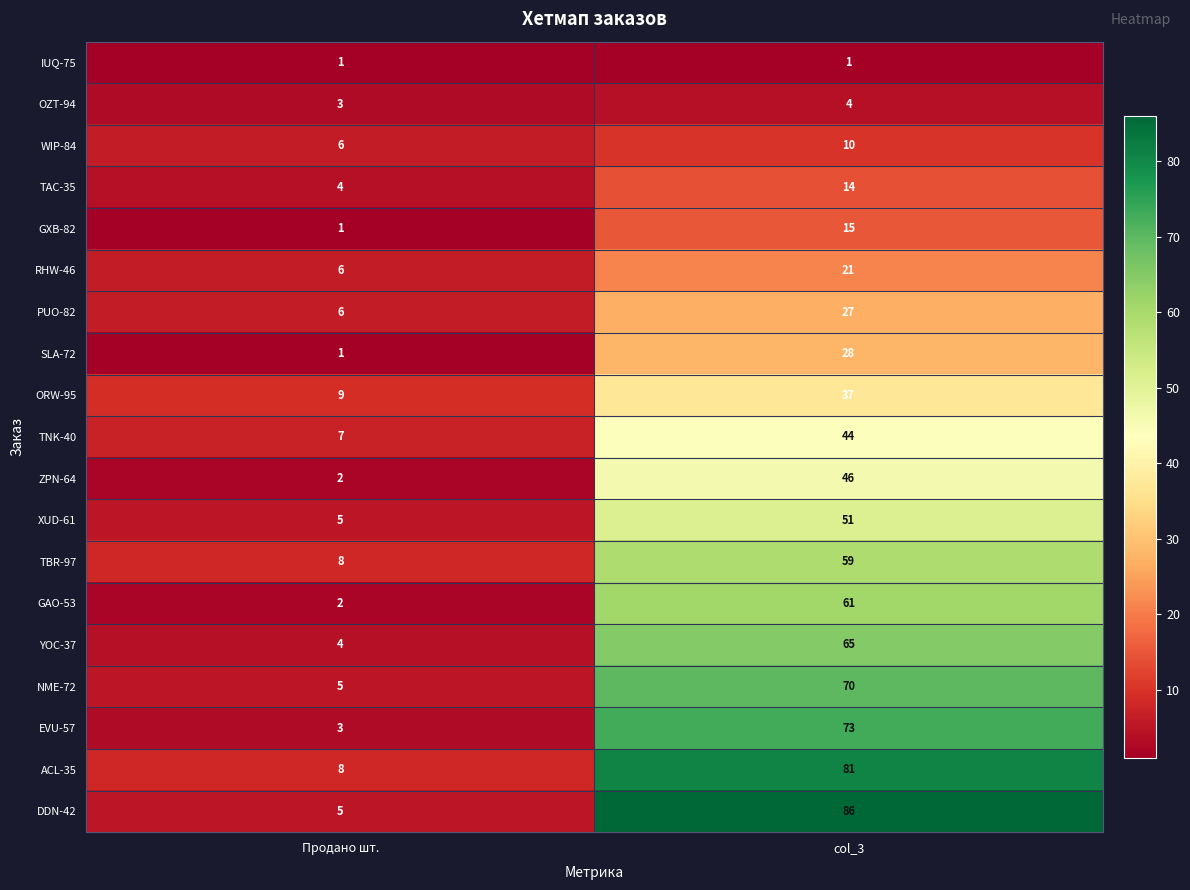

Is it true that GAO-53 equals 61 at col_3?

True